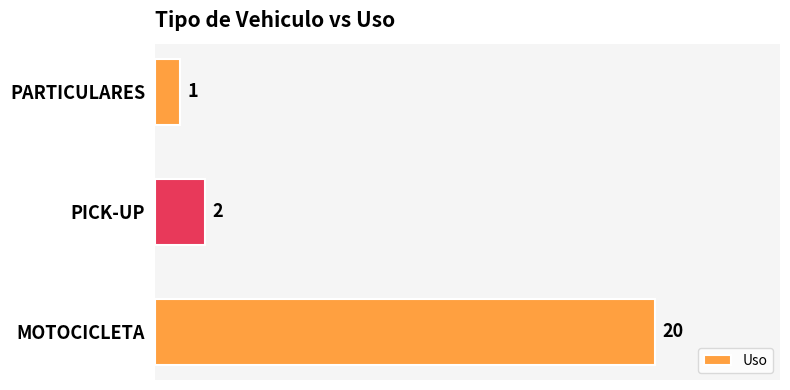

Is it true that the value at PARTICULARES is 1?

True